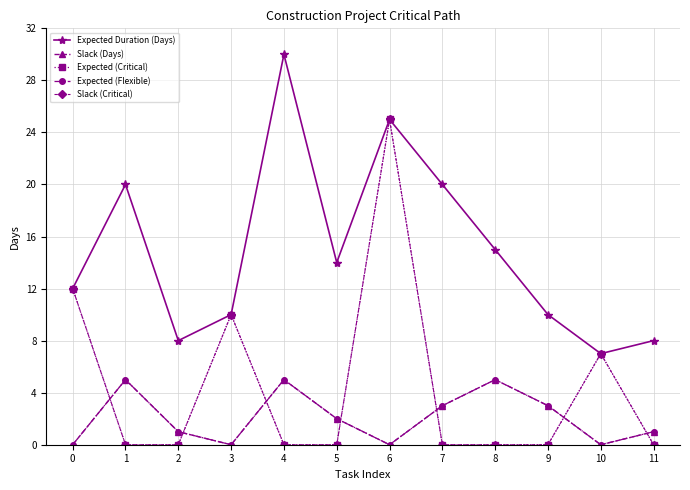

Is this an area chart (filled region under the line)?

No